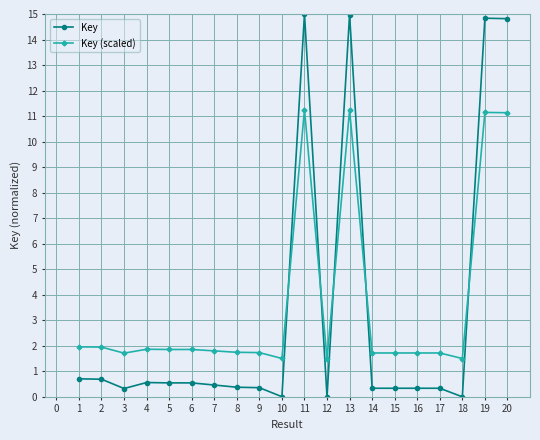

What is the lowest value of the Key (scaled) series?

1.5